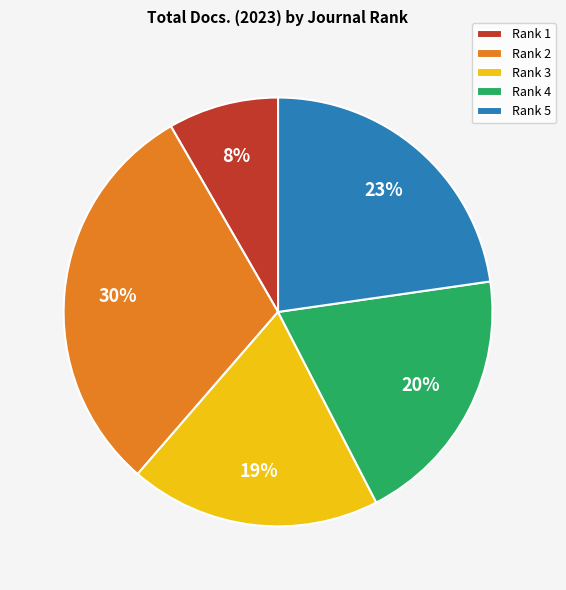

To the nearest percent, what is the difference between the Rank 3 and Rank 4 slice percentages?

1%